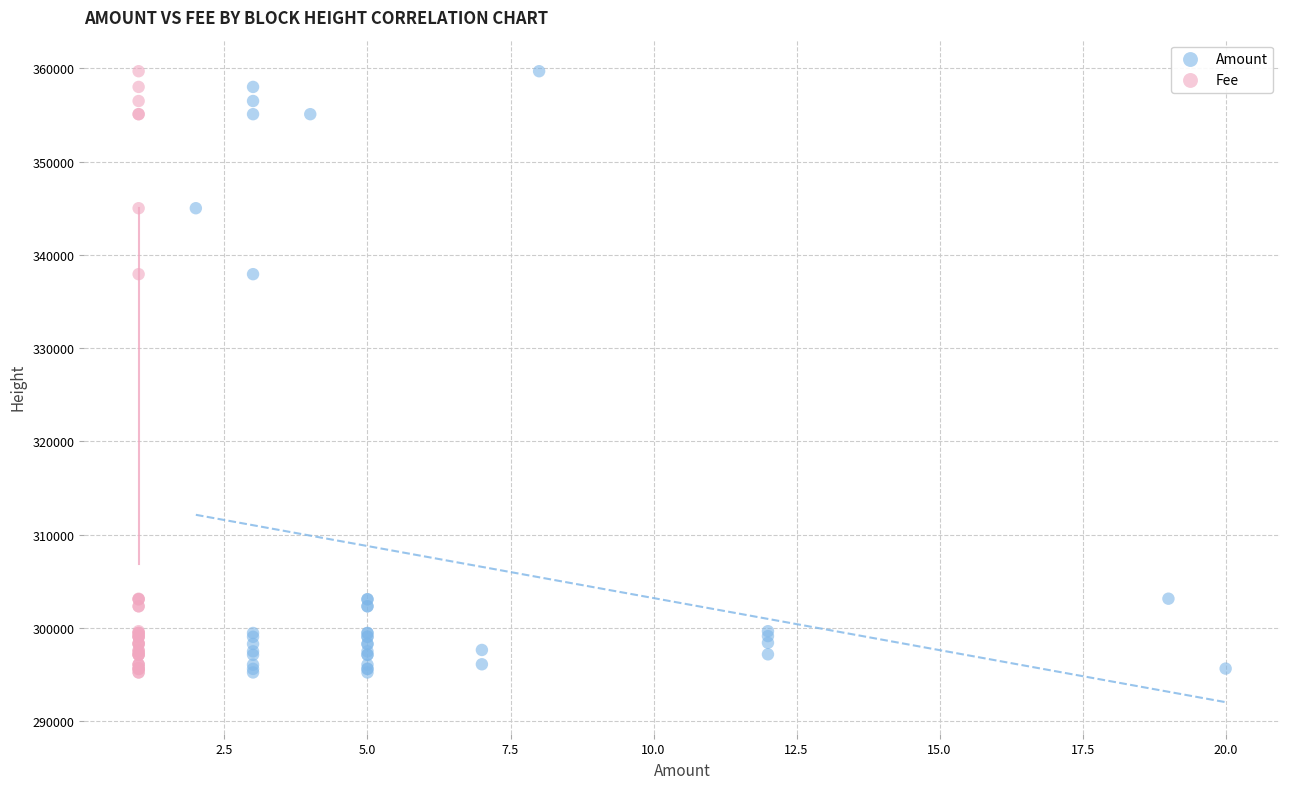

What are all the series names shown in the legend?

Amount, Fee